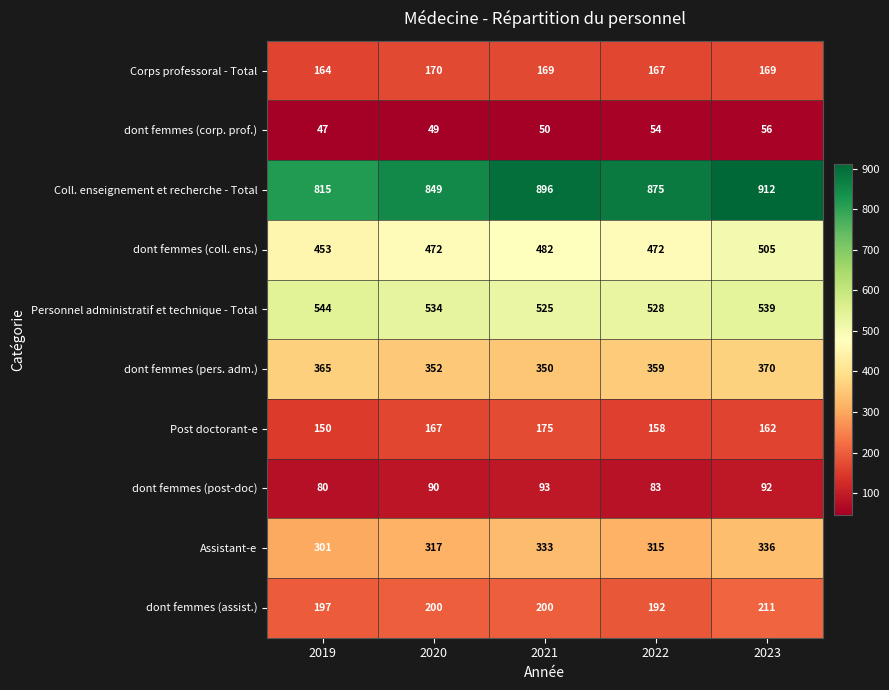

The dont femmes (corp. prof.) series shows 19 at 2023. True or false?

False